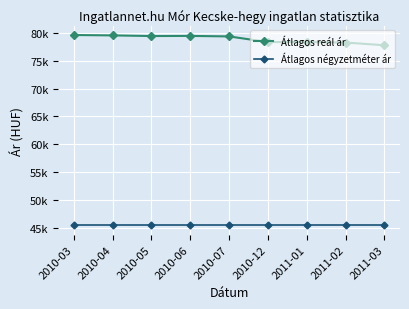

Reading left to right, extract all data points from this chart.

Átlagos reál ár: 79610	79541	79427	79450	79358	78345	78345	78256	77771
Átlagos négyzetméter ár: 45454	45454	45454	45454	45454	45454	45454	45454	45454